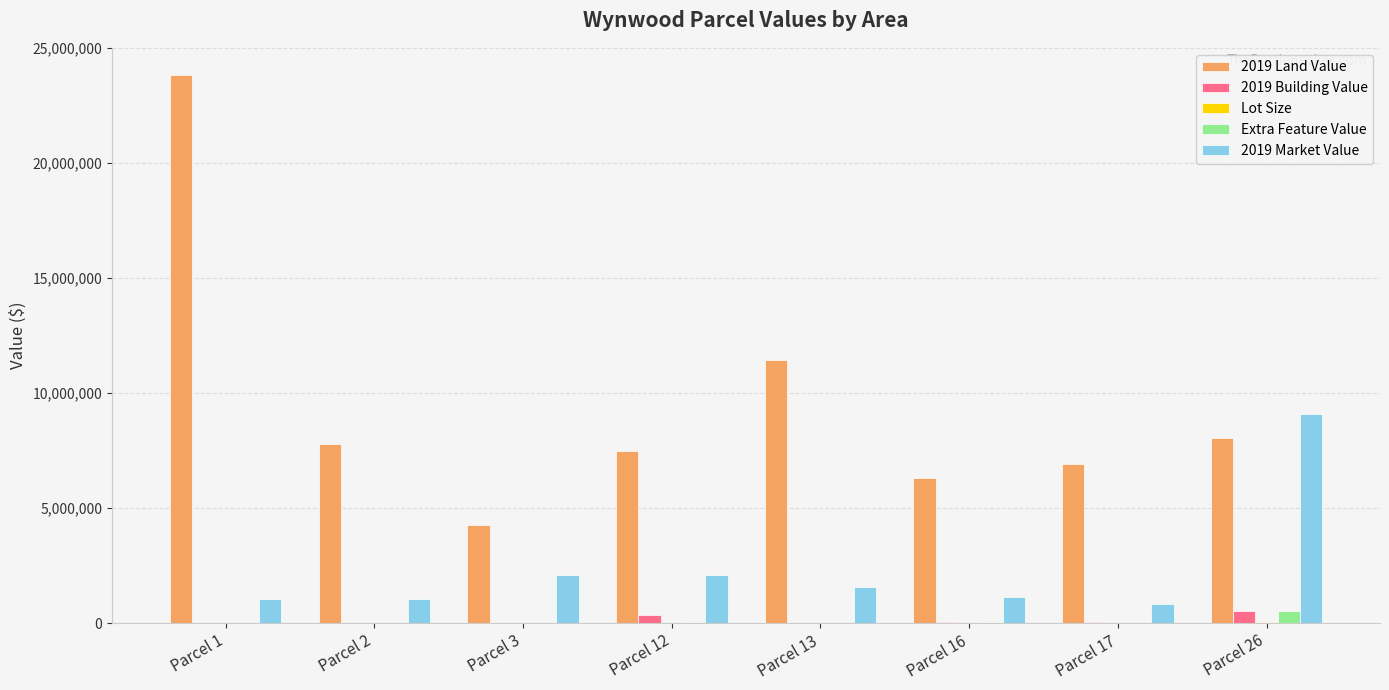

Which series has the largest total across all categories?

2019 Land Value